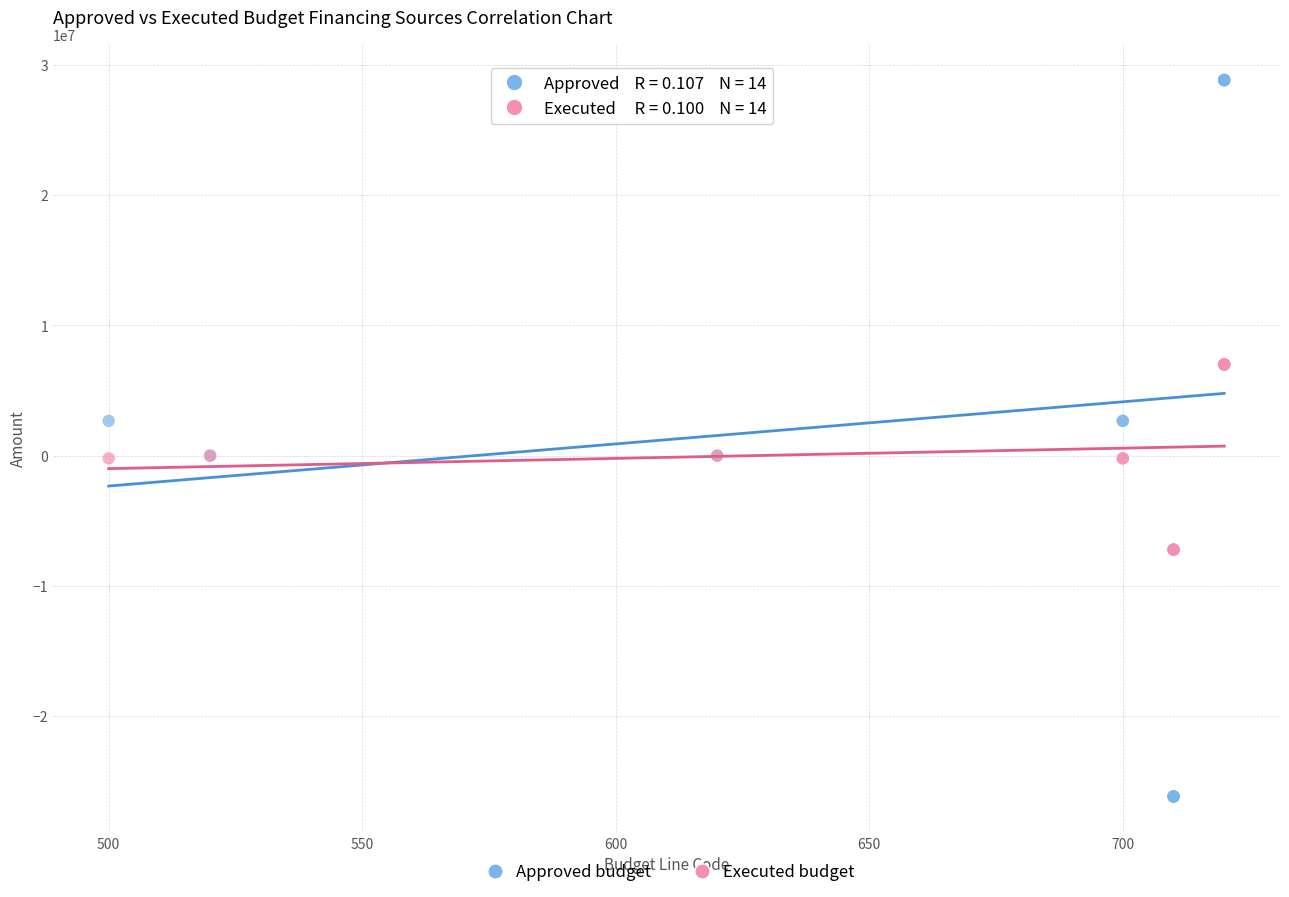

Which series contains the highest Y value?

Approved budget